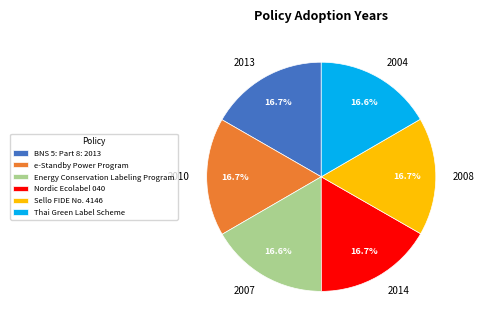

Approximately how many times larger is the value at Thai Green Label Scheme compared to e-Standby Power Program?

1.0